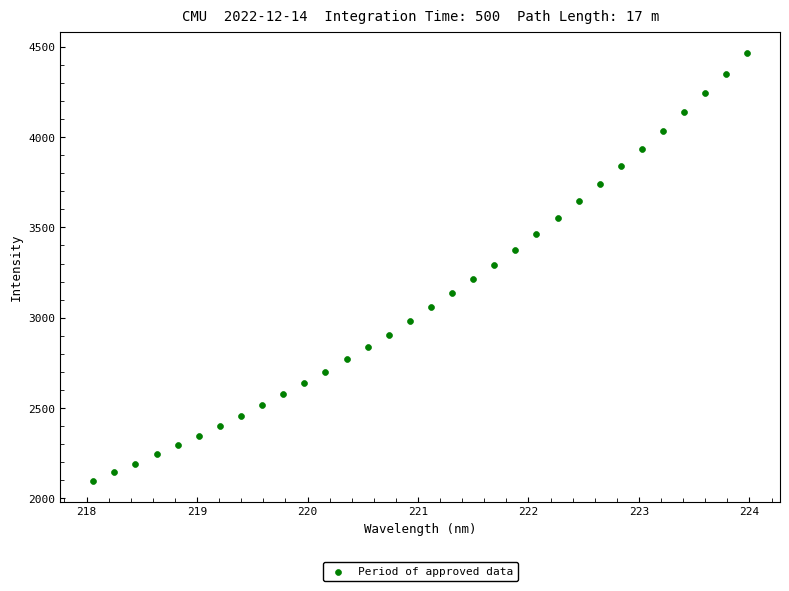

What is the range of Y values (max minus min)?

2366.7